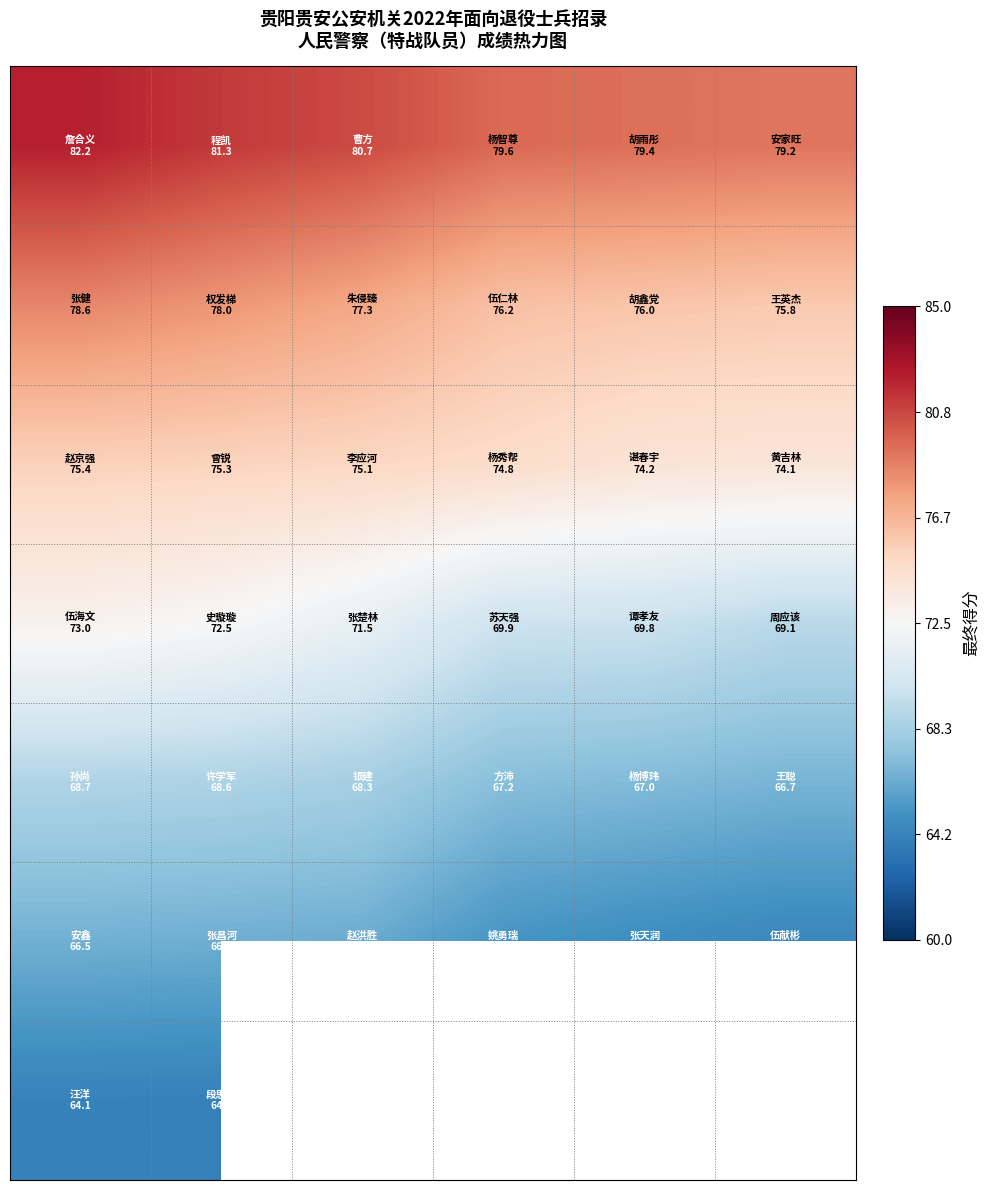

Count the number of categories in the chart.

6